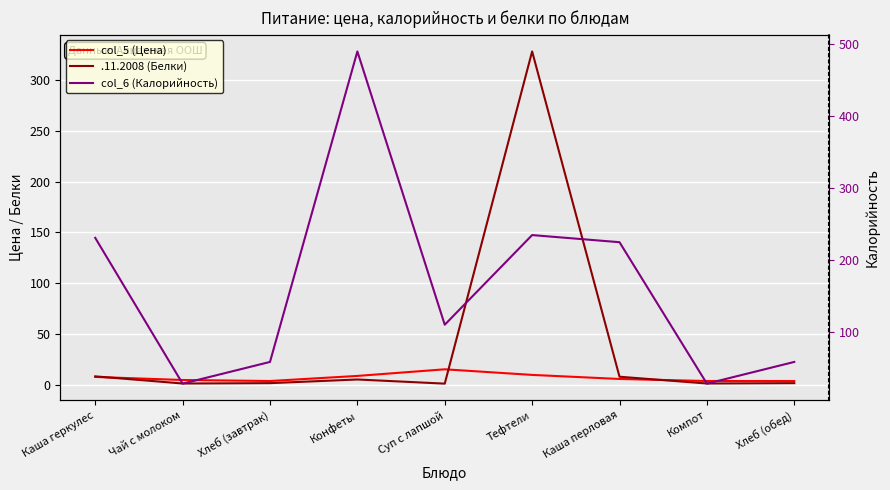

Which series has the largest total across all categories?

col_6 (Калорийность)